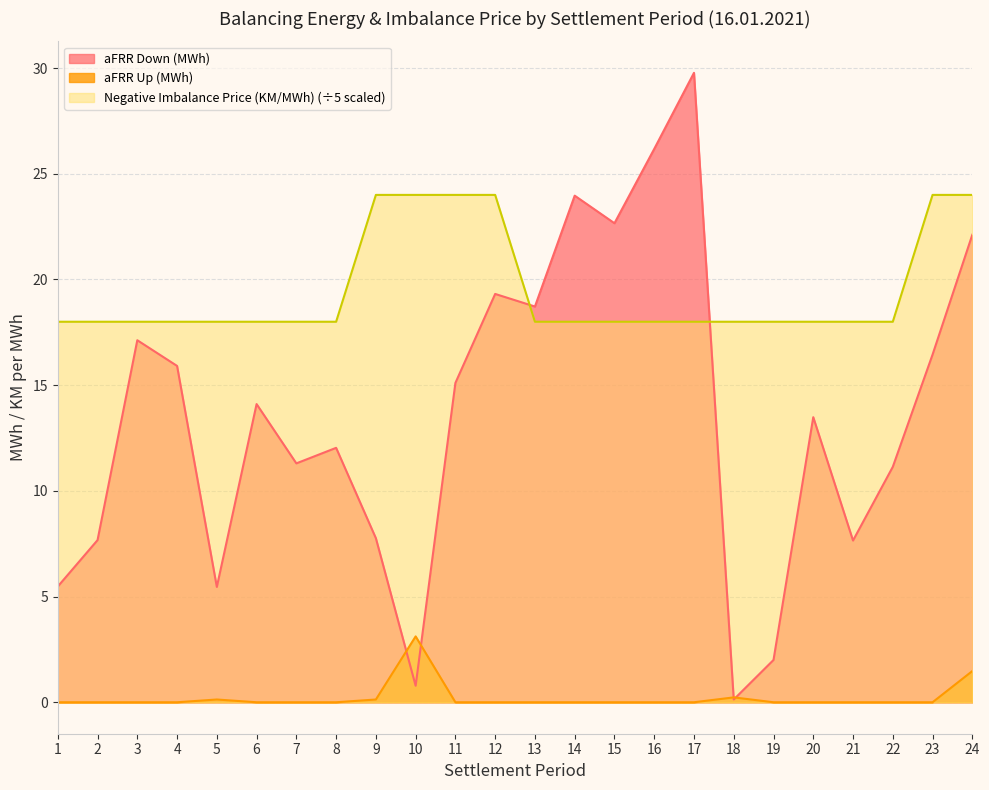

The value of Negative Imbalance Price (KM/MWh) at 1 is 18.0. True or false?

True